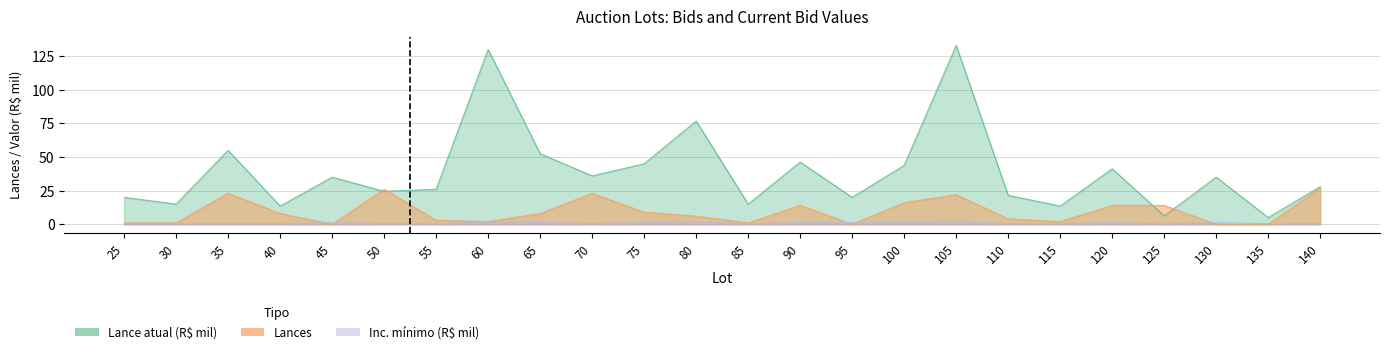

Which category has the lowest value in the Inc. mínimo (R$) series?

125